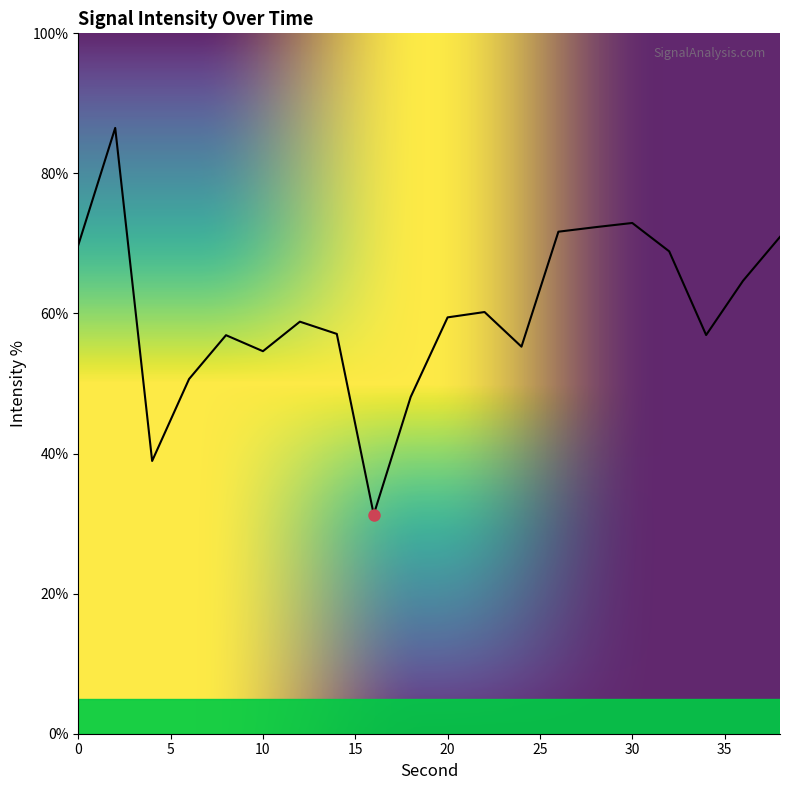

What is the minimum value shown in the chart?

31.3